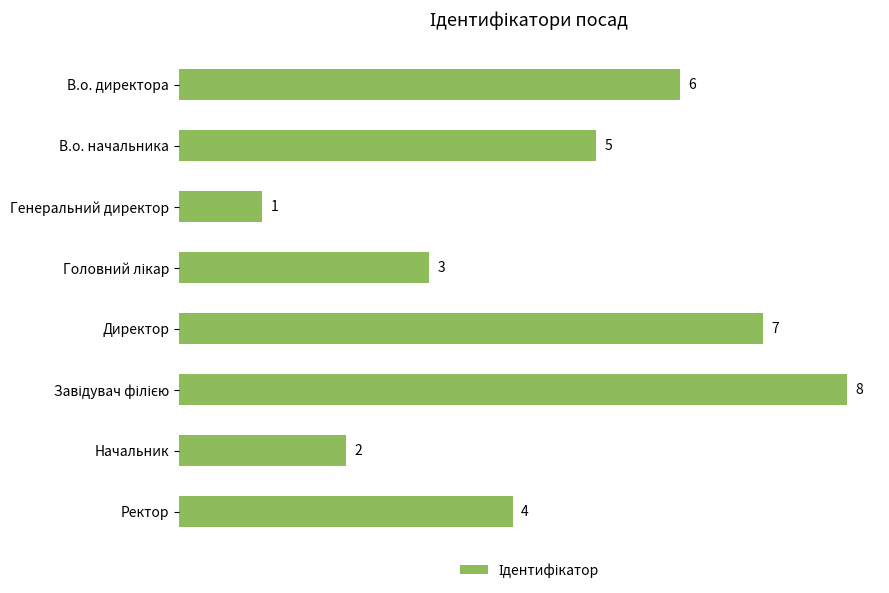

Count the values in the range 3 to 7.

5